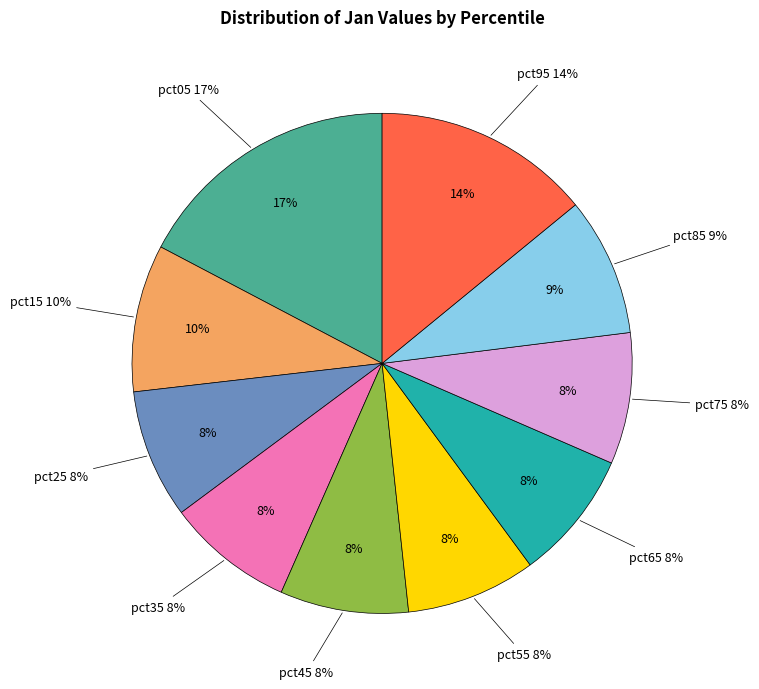

Between pct35 and pct45, which is larger?

pct45